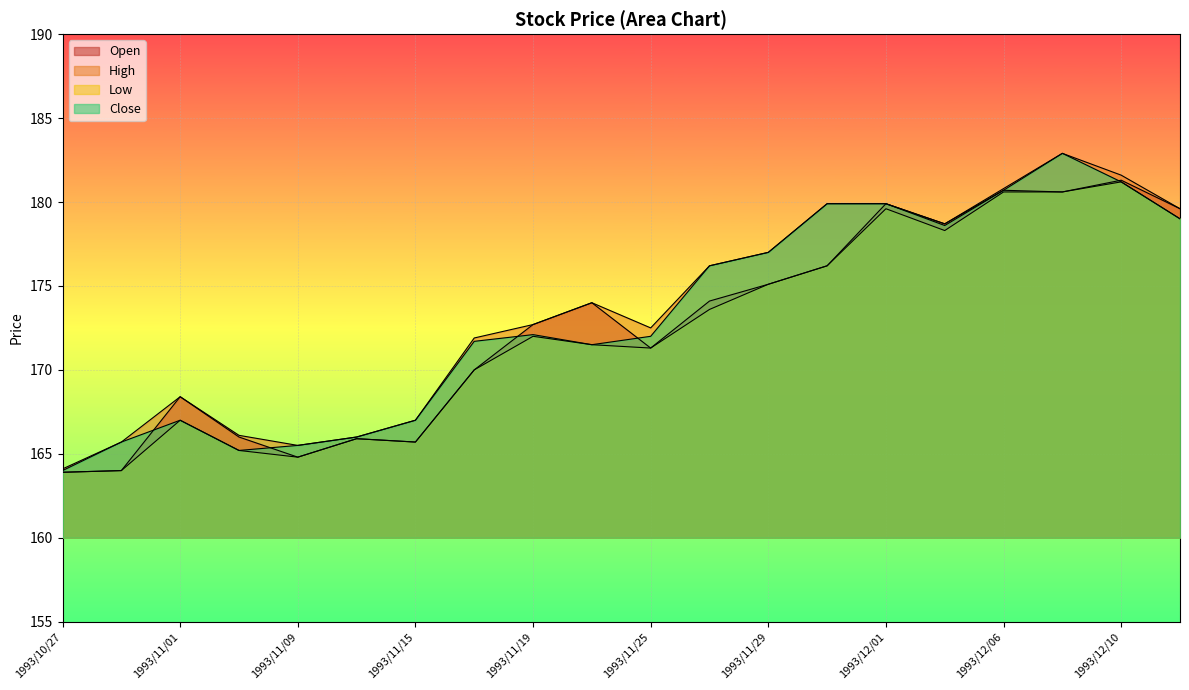

How many lines are shown in the chart?

4